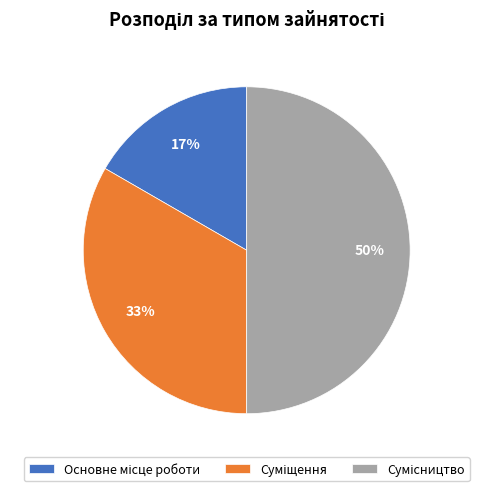

To the nearest percent, what is the average slice percentage?

33%